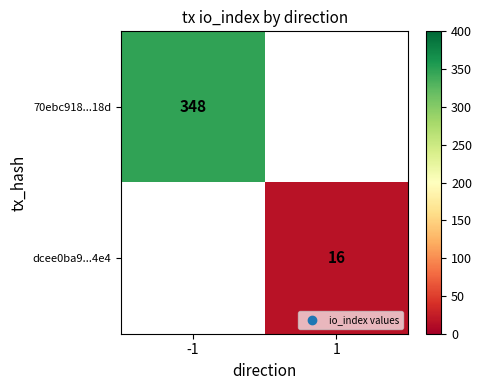

True or false: dcee0ba9...4e4 has a value of 24.1 at 1.

False